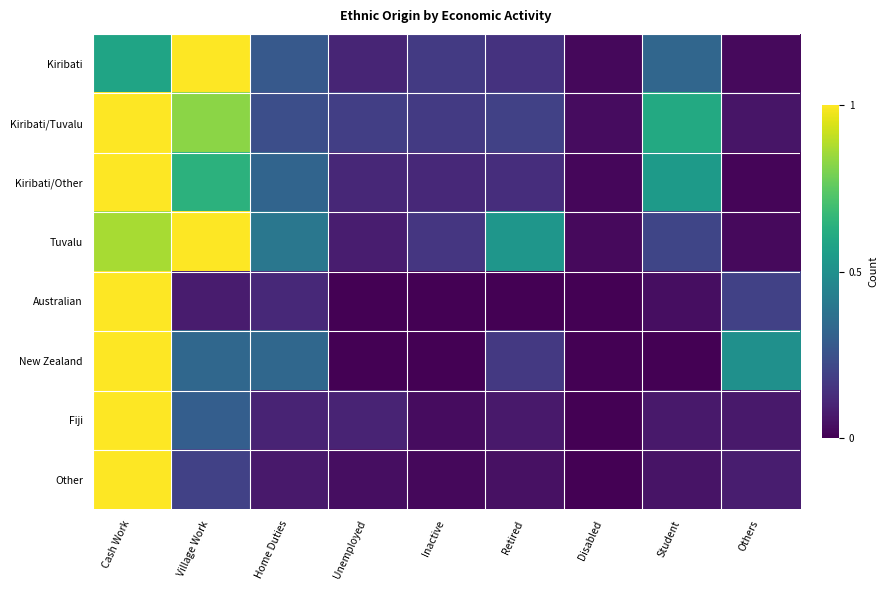

Which category has the highest value across all series?

Village Work